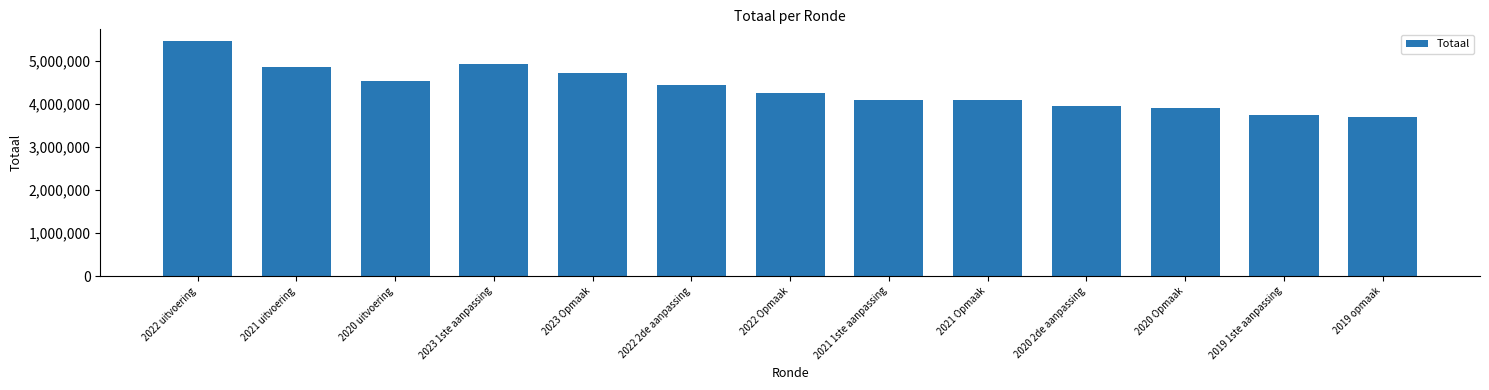

Is it true that the value at 2020 uitvoering is 4542475?

True